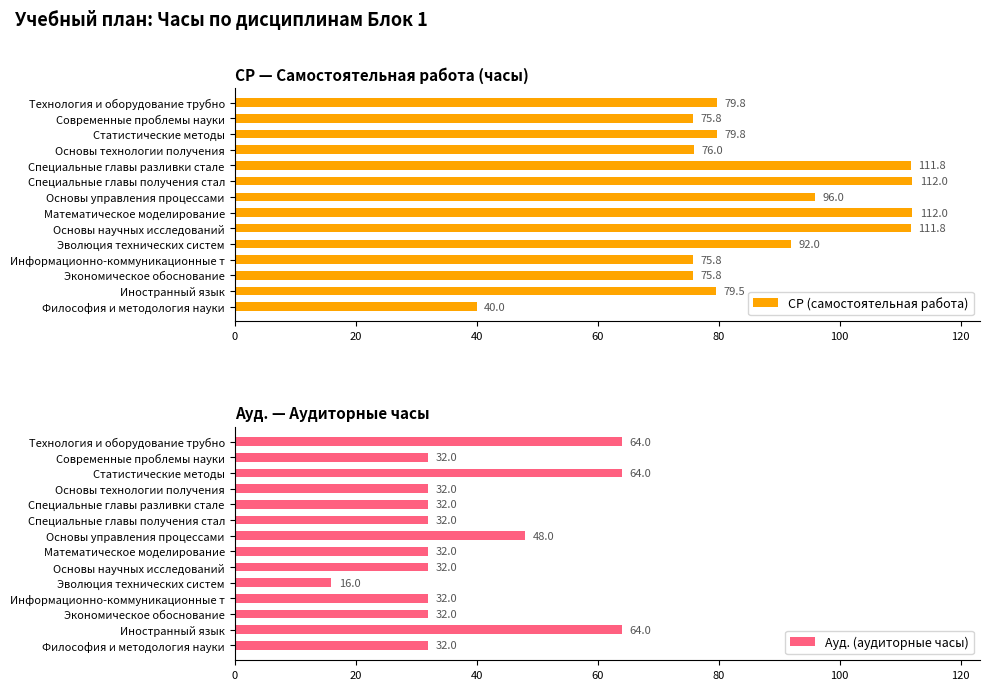

What is the maximum value shown in the chart?

112.0